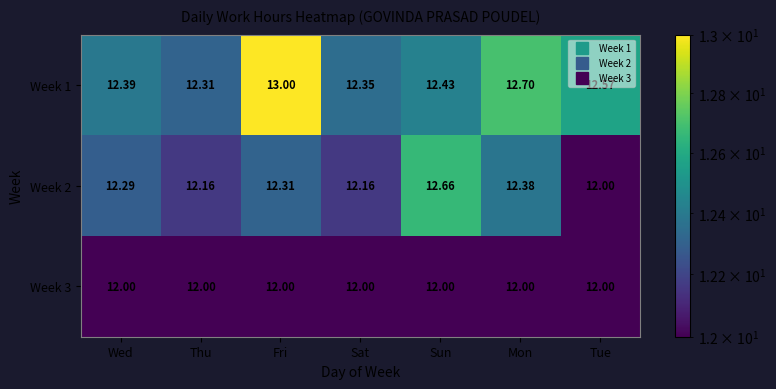

Is the value of Week 1 at Sun greater than the value of Week 2 at Mon?

Yes